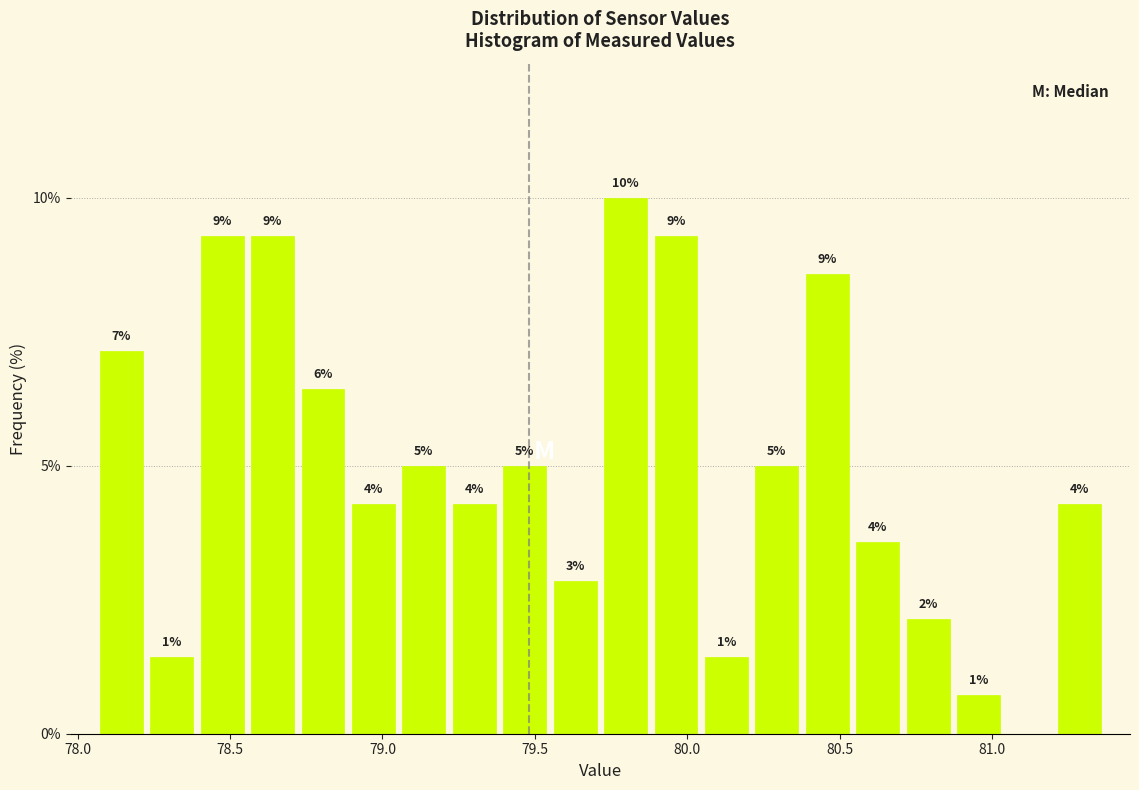

Read against the x-axis, roughly where is the centre of the tallest bar?

79.80